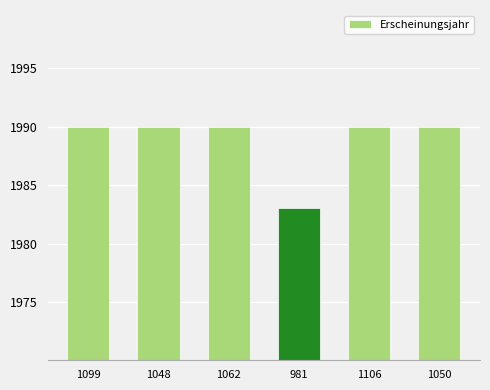

Approximately how many times larger is the value at 1062 compared to 1106?

1.0